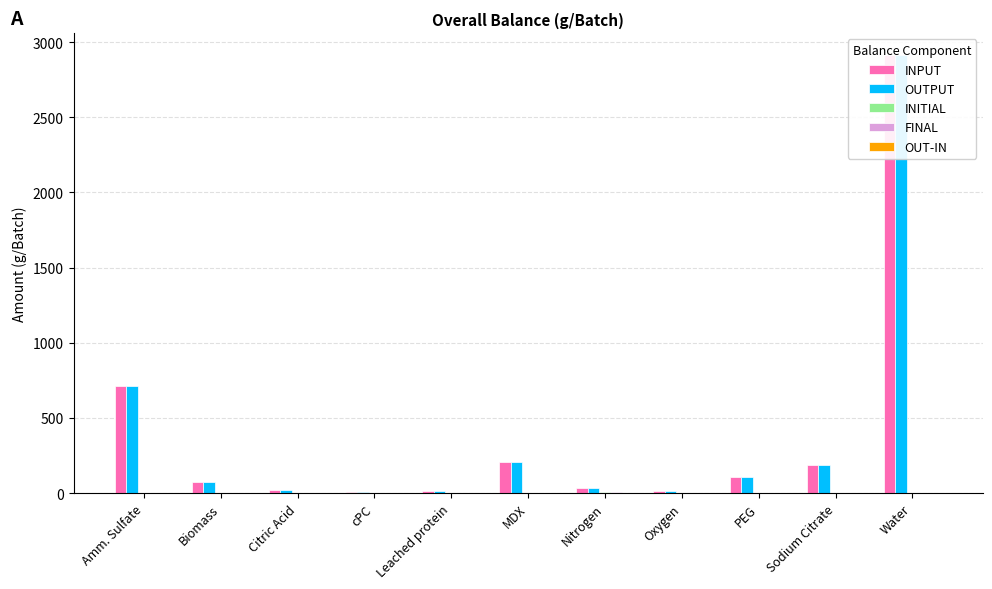

Rank the categories by INPUT value from highest to lowest.

Water, Amm. Sulfate, MDX, Sodium Citrate, PEG, Biomass, Nitrogen, Citric Acid, Leached protein, Oxygen, cPC